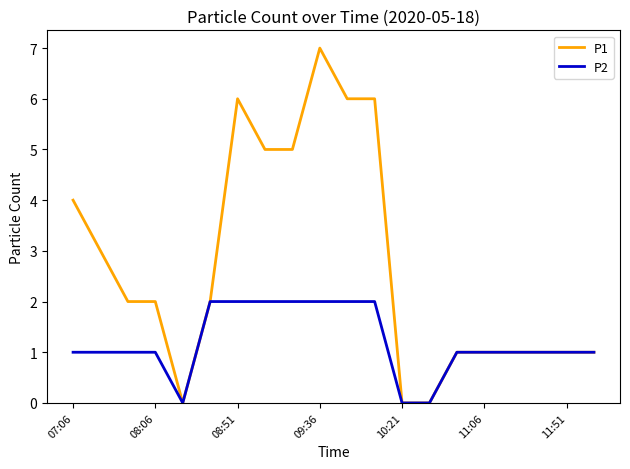

Does the chart display data point markers on the line(s)?

No